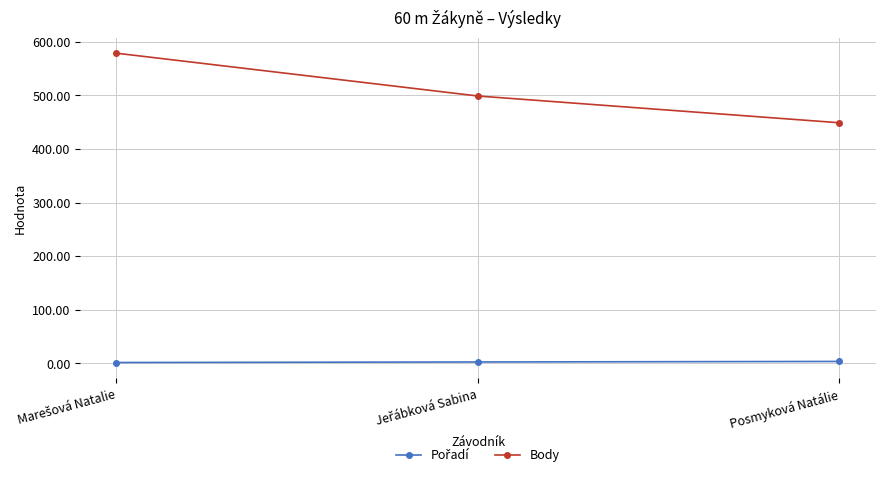

At how many categories does at least one series exceed 13?

3